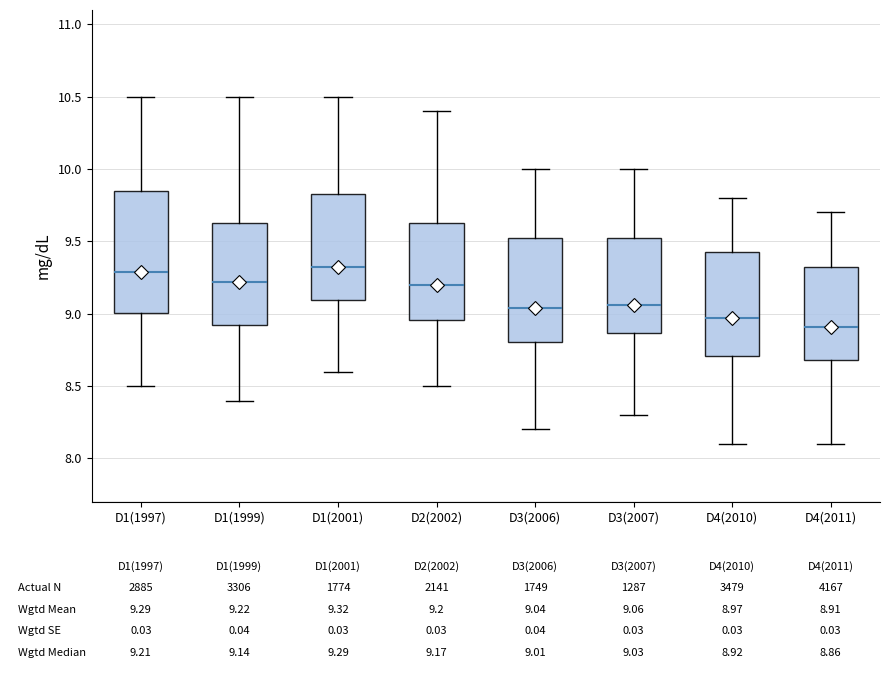

Comparing the boxes themselves (not the whiskers), which one is the tallest?

D1(1997)